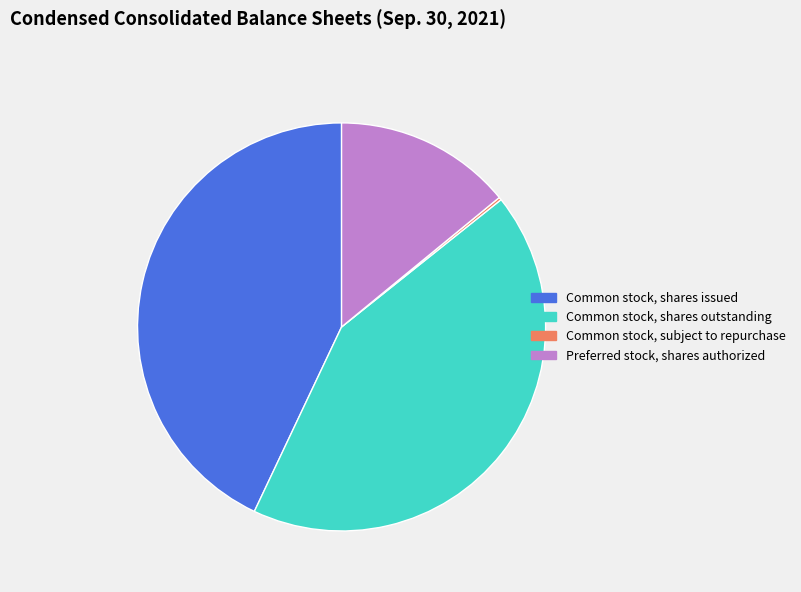

Is it true that Common stock, shares issued is 54% of the pie?

False